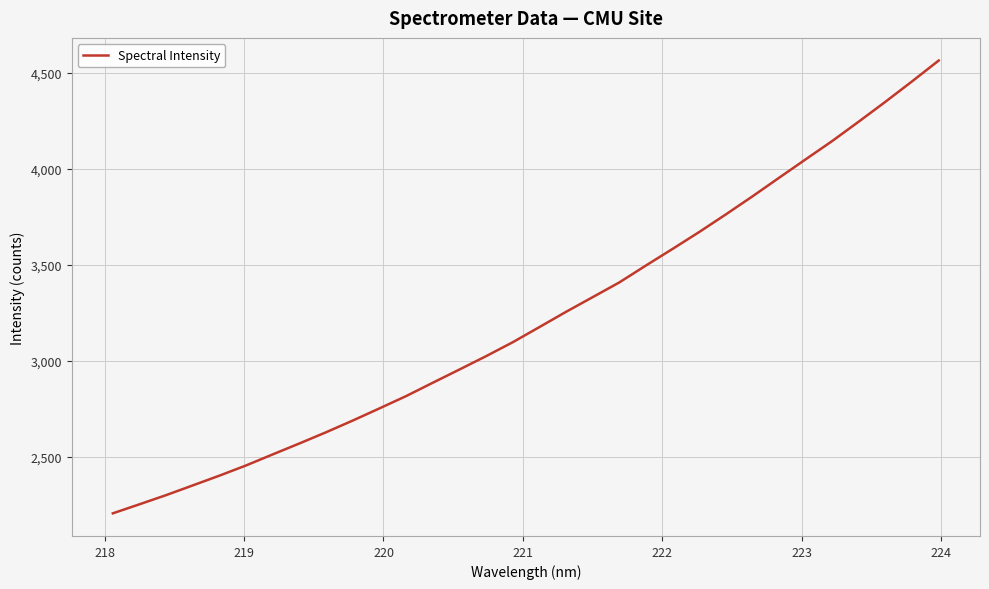

What is the smallest value displayed?

2205.8